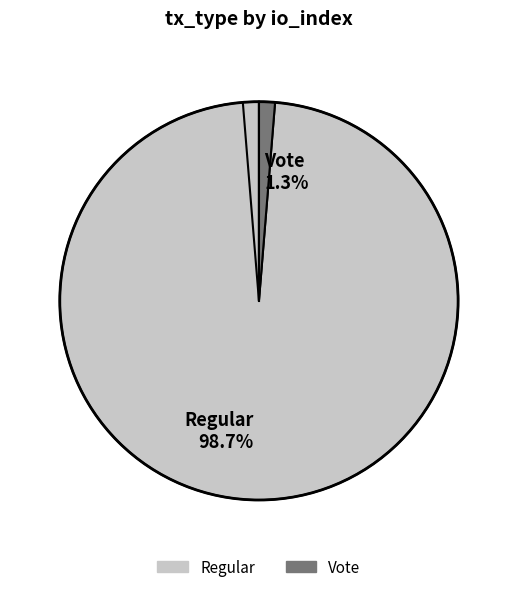

What is the largest slice in the pie chart?

Regular 98.7%